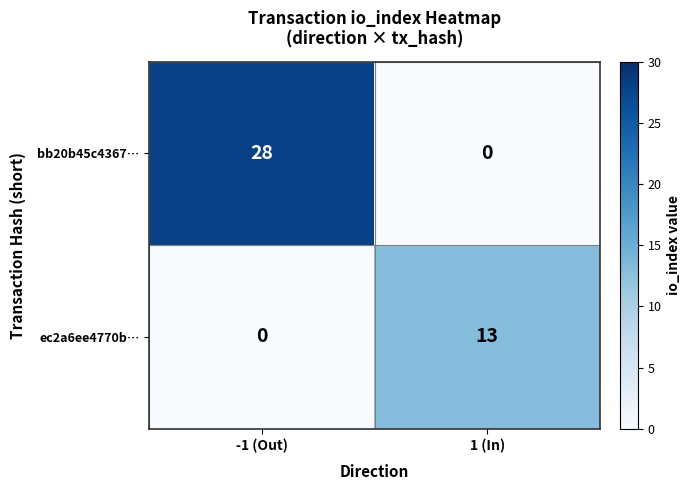

Reading left to right, extract all data points from this chart.

bb20b45c4367…: -1 (Out)=28	1 (In)=0
ec2a6ee4770b…: -1 (Out)=0	1 (In)=13